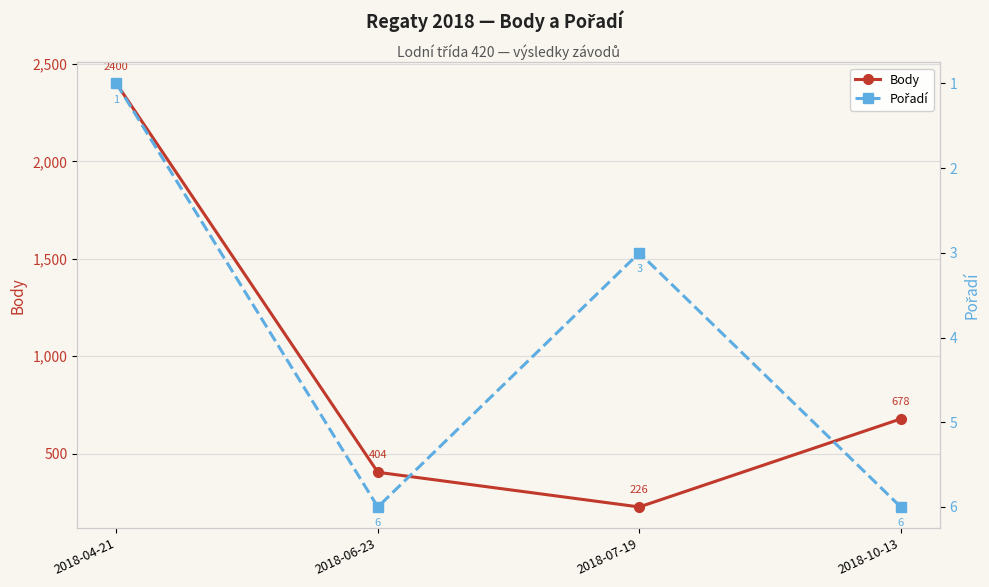

At which label does Pořadí reach its peak?

2018-06-23